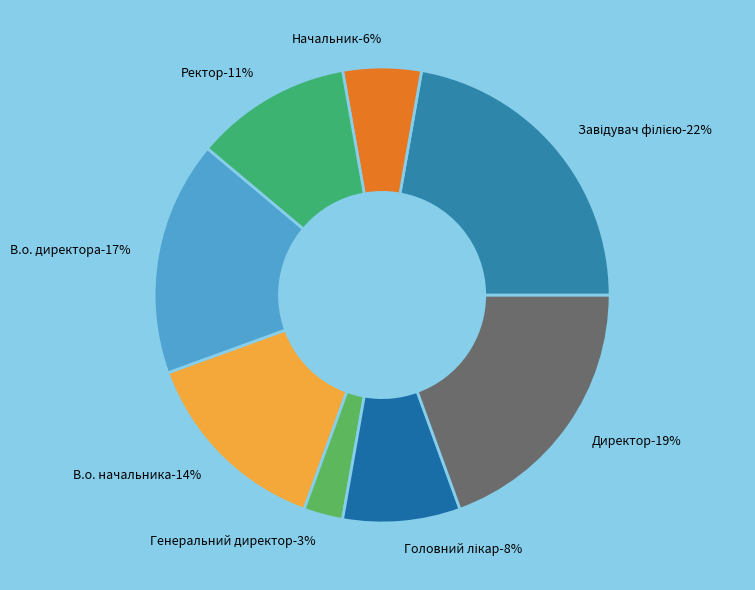

To the nearest percent, what is the difference between the largest and smallest slice percentages?

19%